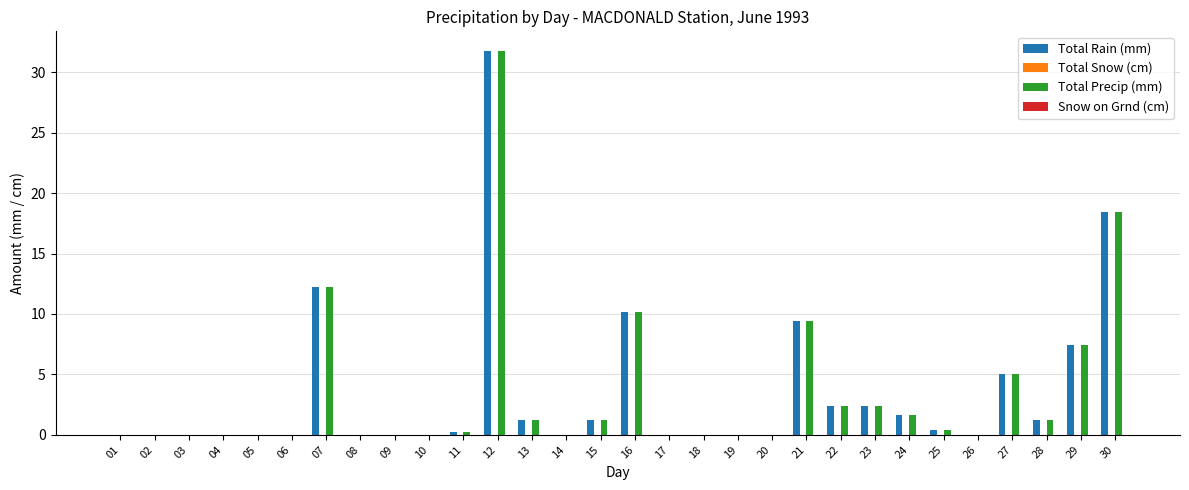

Is the value of Total Precip (mm) at 17 greater than the value of Total Rain (mm) at 13?

No